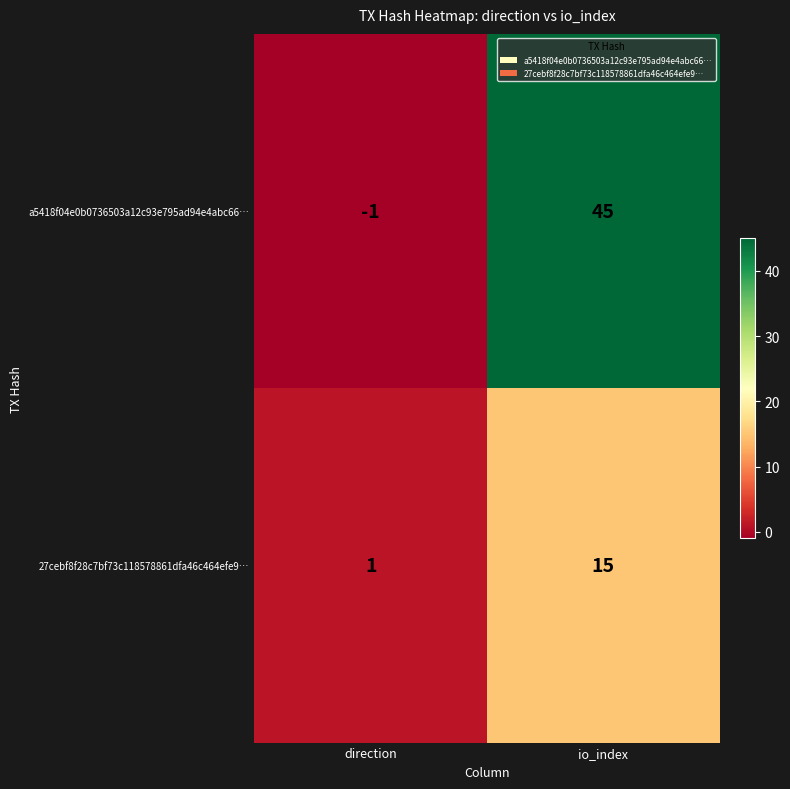

At which label is 27cebf8f28c7bf73c118578861dfa46c464efe9… closest to 8?

direction